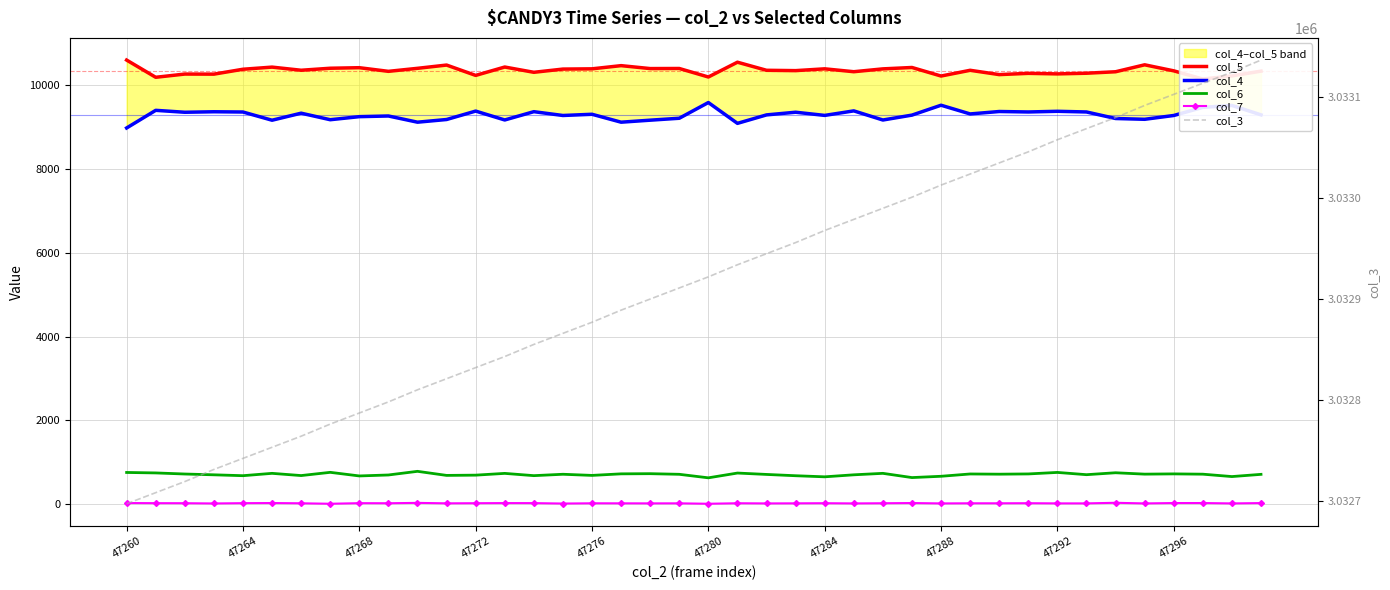

Read the col_6 value at 47284, to the nearest 50.

650